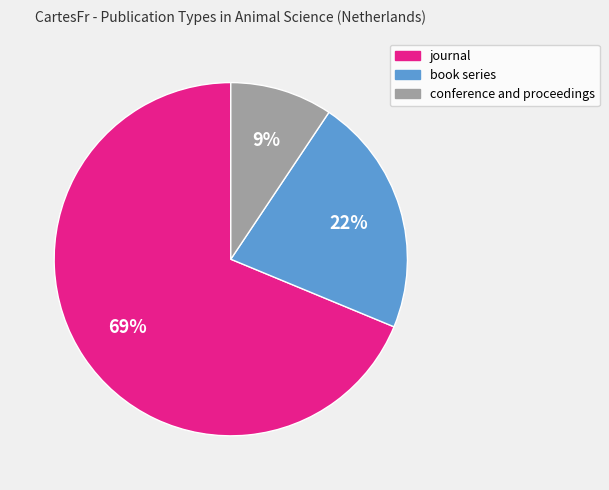

Between book series and journal, which is larger?

journal